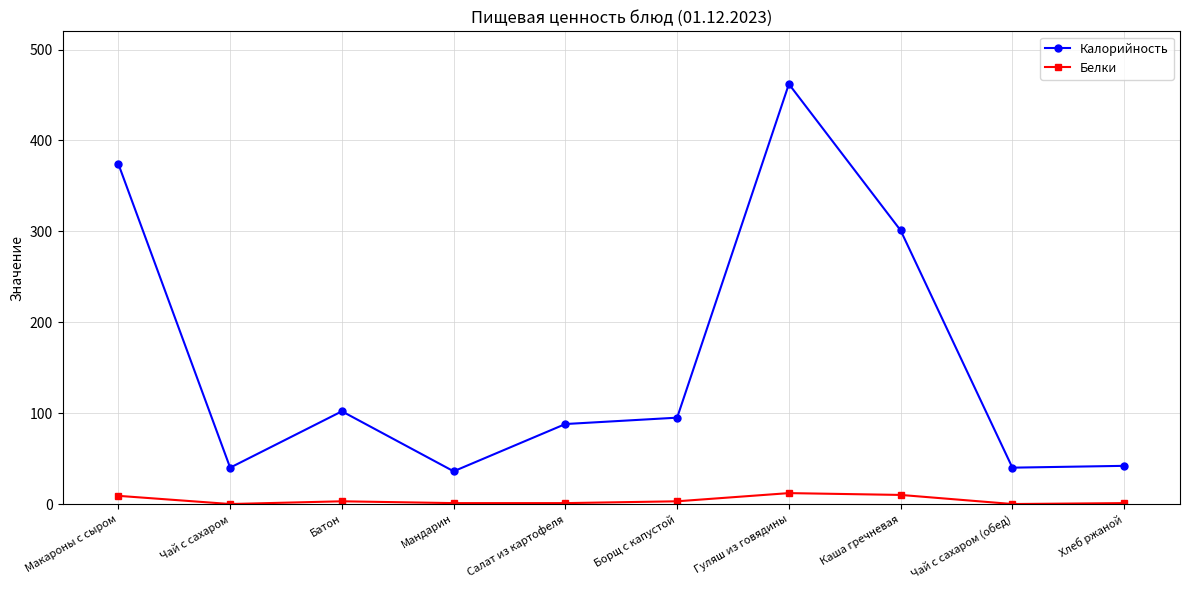

True or false: Калорийность and Белки cross at least once.

False